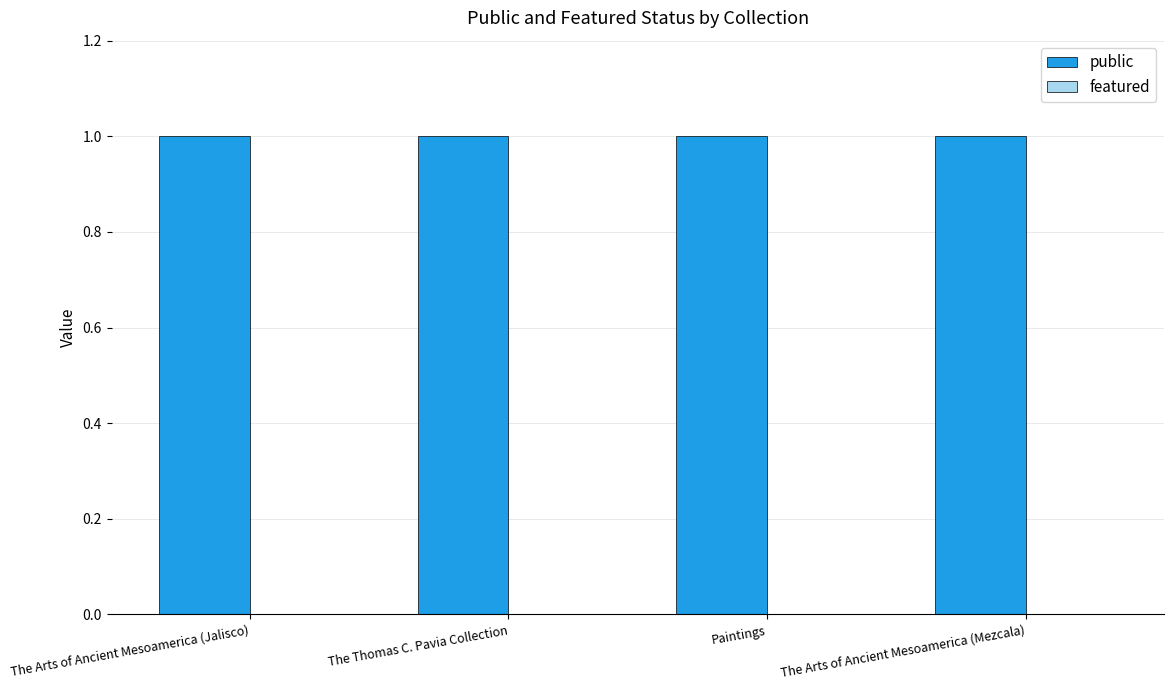

Where is featured nearest to the value 0?

The Arts of Ancient Mesoamerica (Jalisco)